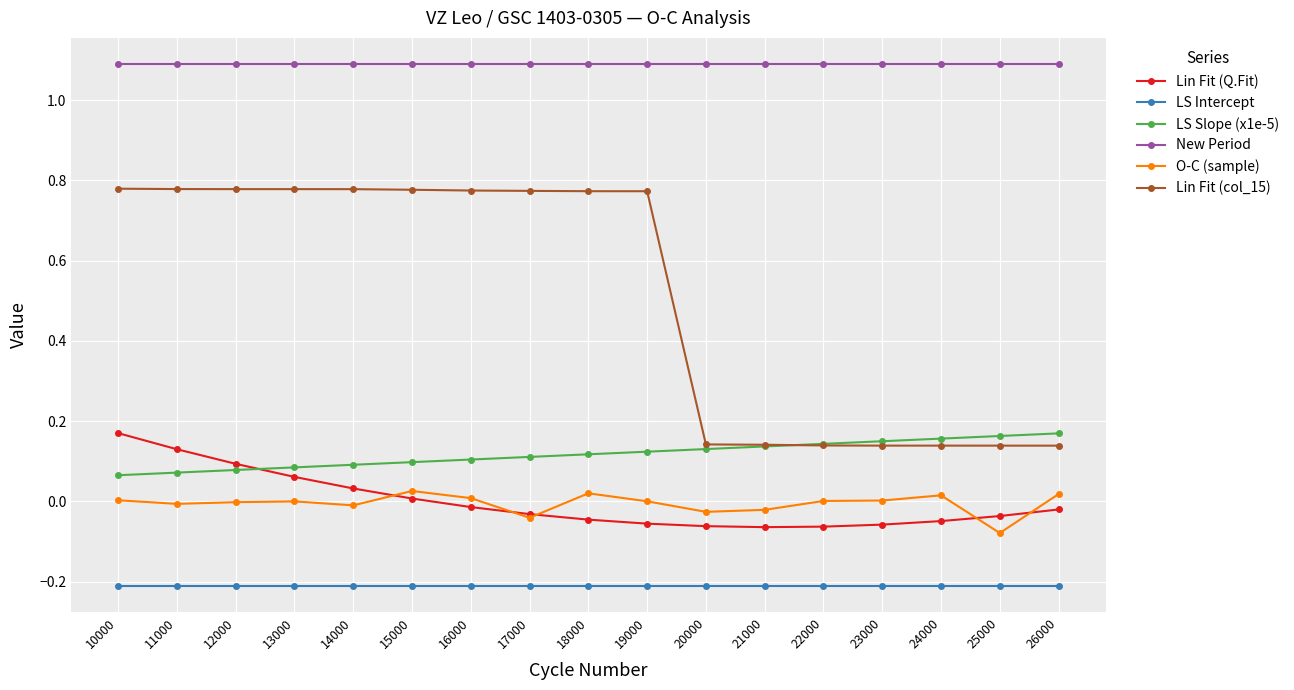

True or false: O-C (sample) and LS Intercept intersect in this chart.

False